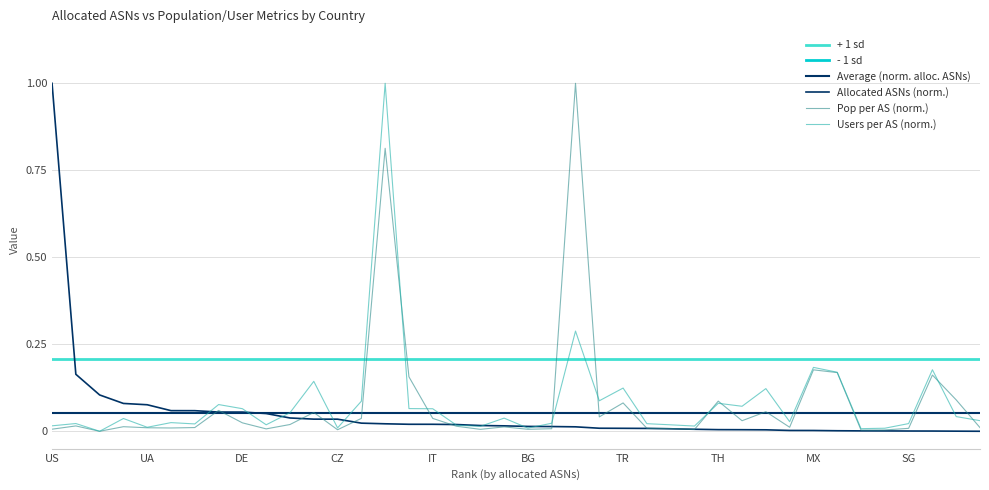

What is the label of the 32nd point from the left?

IL